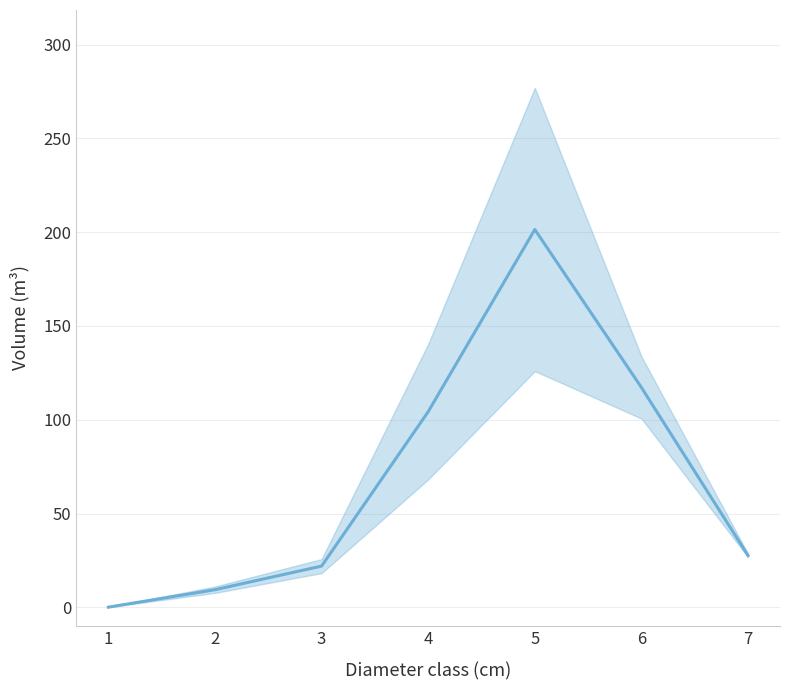

Count the number of categories in the chart.

7